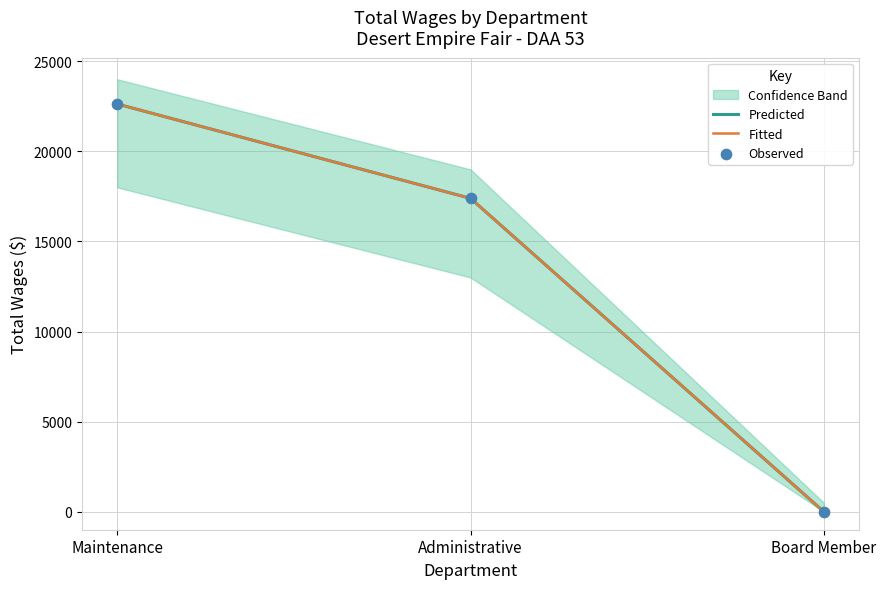

Which series has the largest total across all categories?

Predicted